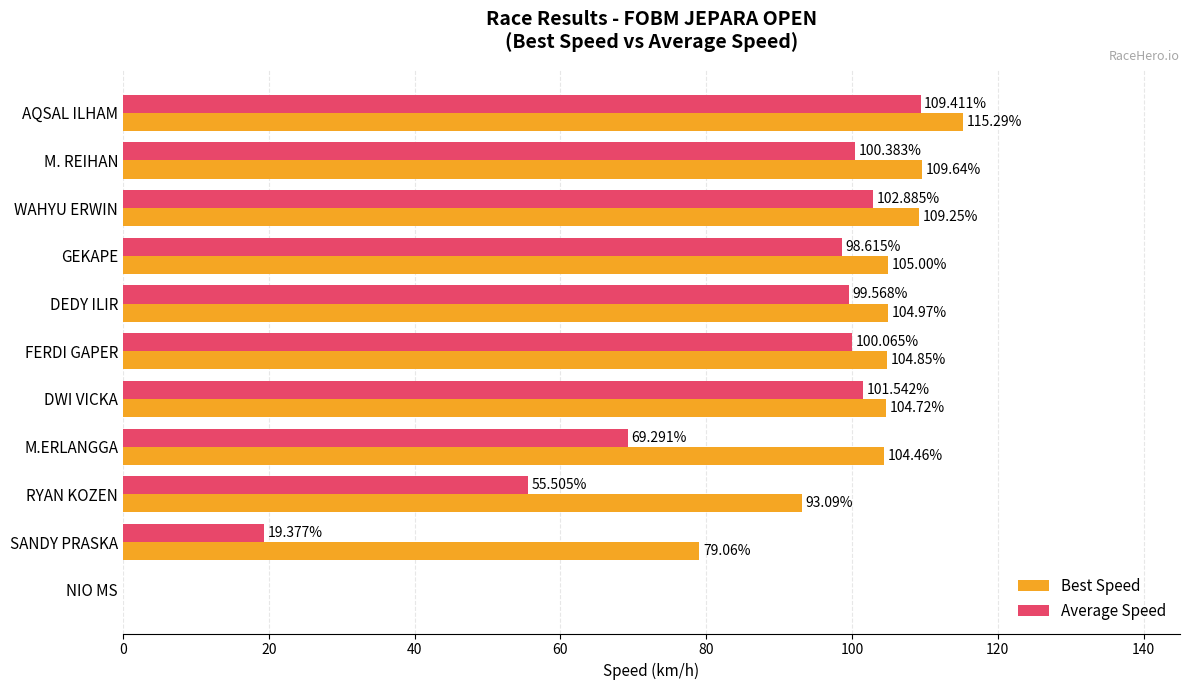

At which label is Best Speed closest to 57?

SANDY PRASKA